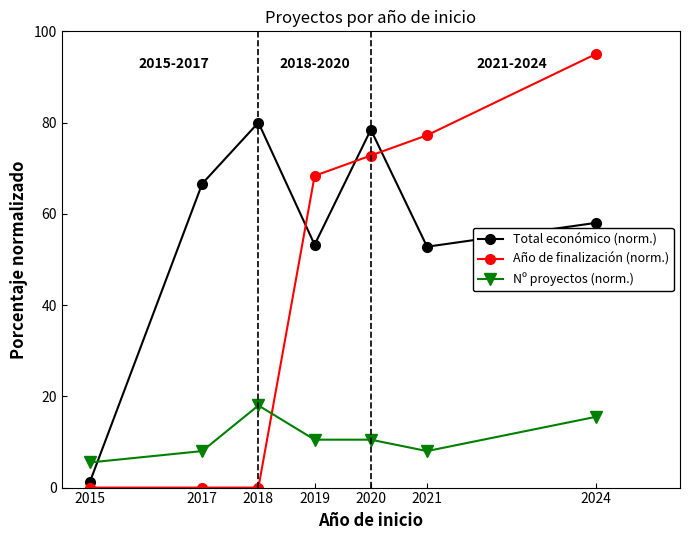

What are all the series names shown in the legend?

Total económico (norm.), Año de finalización (norm.), Nº proyectos (norm.)